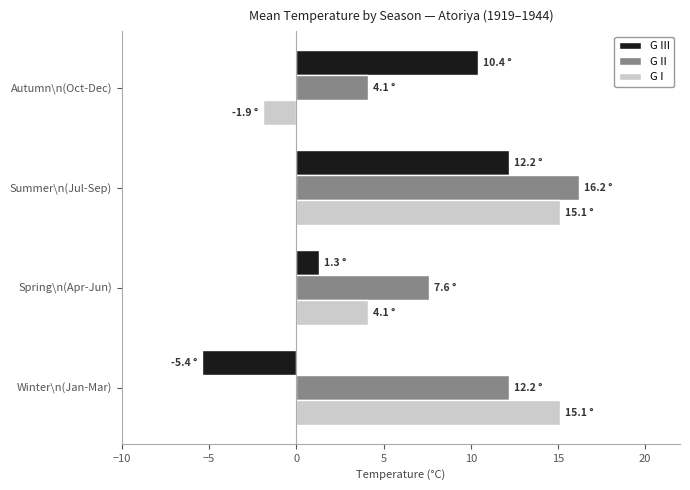

At which label is G I closest to 6?

Spring\n(Apr-Jun)